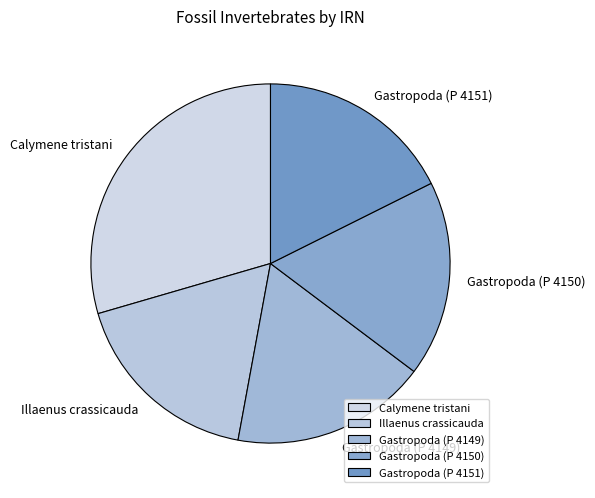

Is there a majority slice in this chart?

No